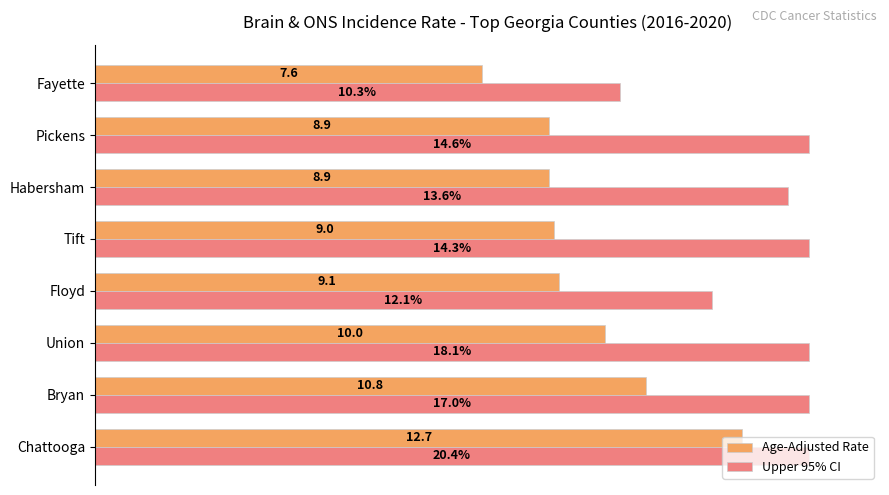

What are all the series names shown in the legend?

Age-Adjusted Rate, Upper 95% CI